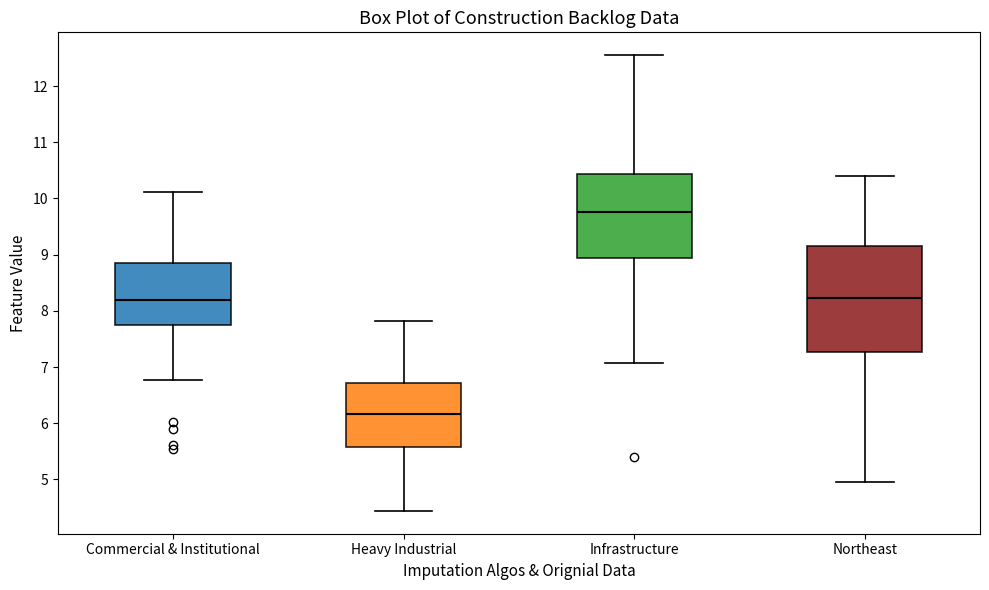

Comparing the boxes themselves (not the whiskers), which one is the tallest?

Northeast